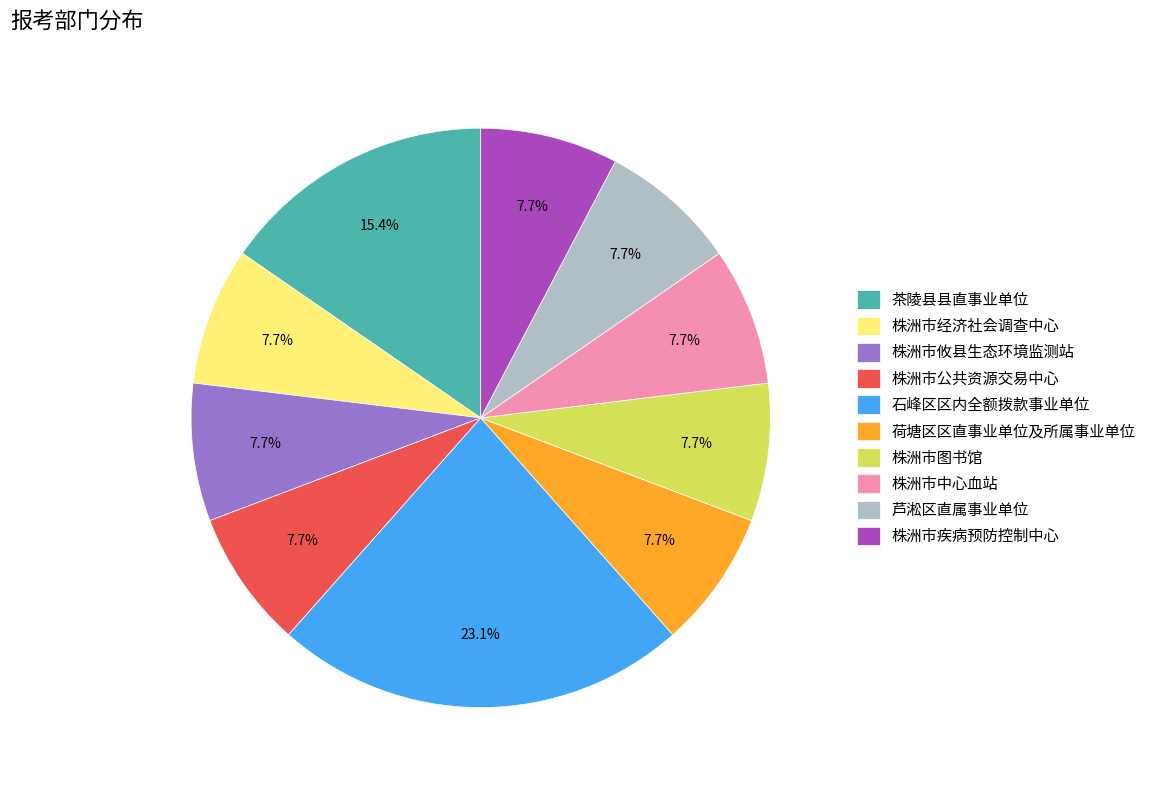

What percentage do 株洲市攸县生态环境监测站 and 株洲市公共资源交易中心 together represent?

15.4%